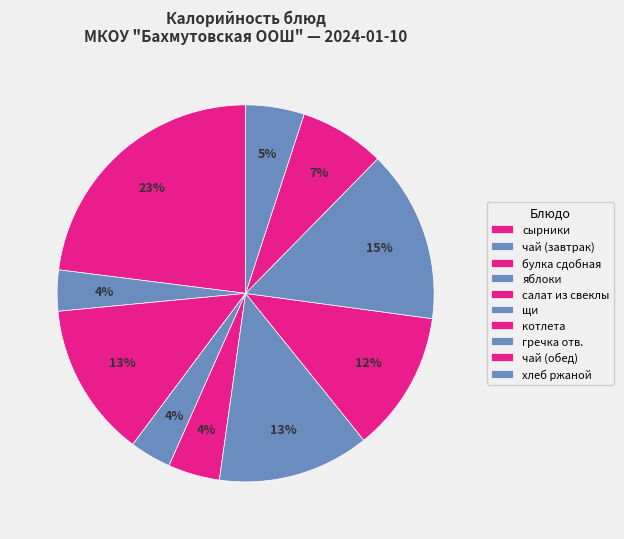

How many slices are in this pie chart?

10